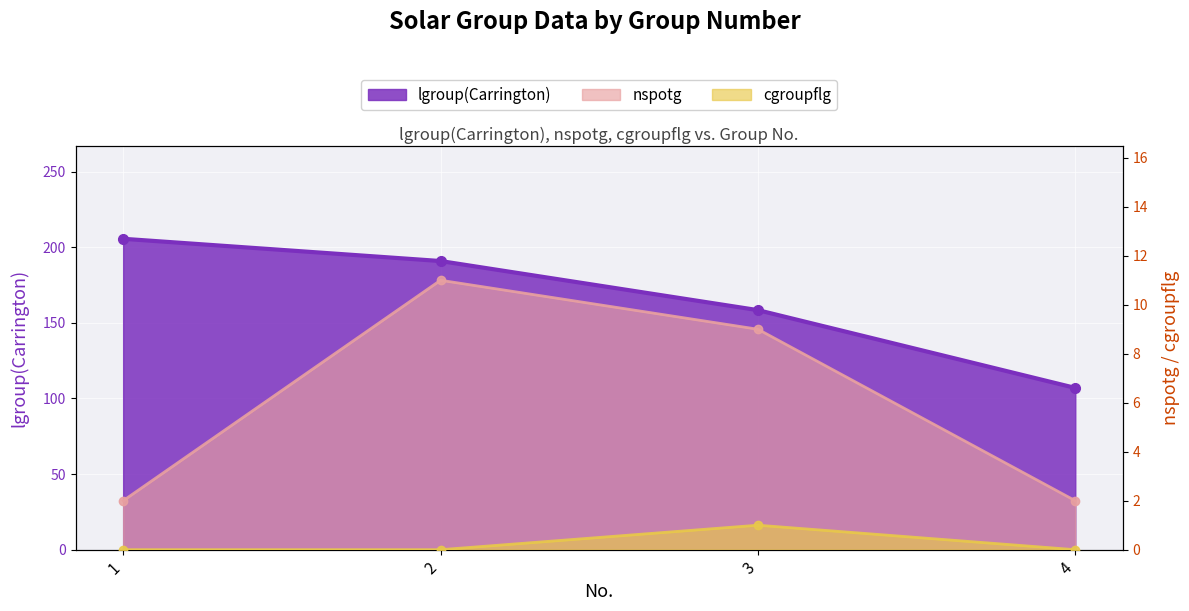

Which category has the lowest value across all series?

1